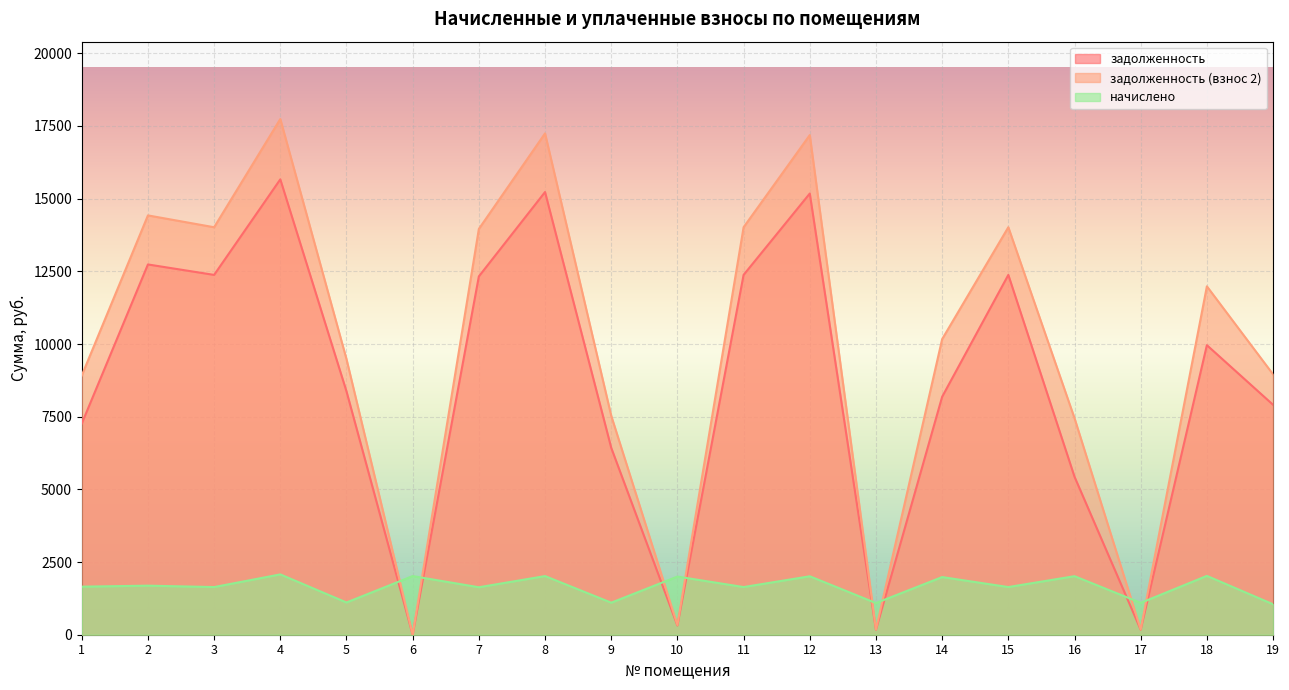

How many lines are shown in the chart?

3